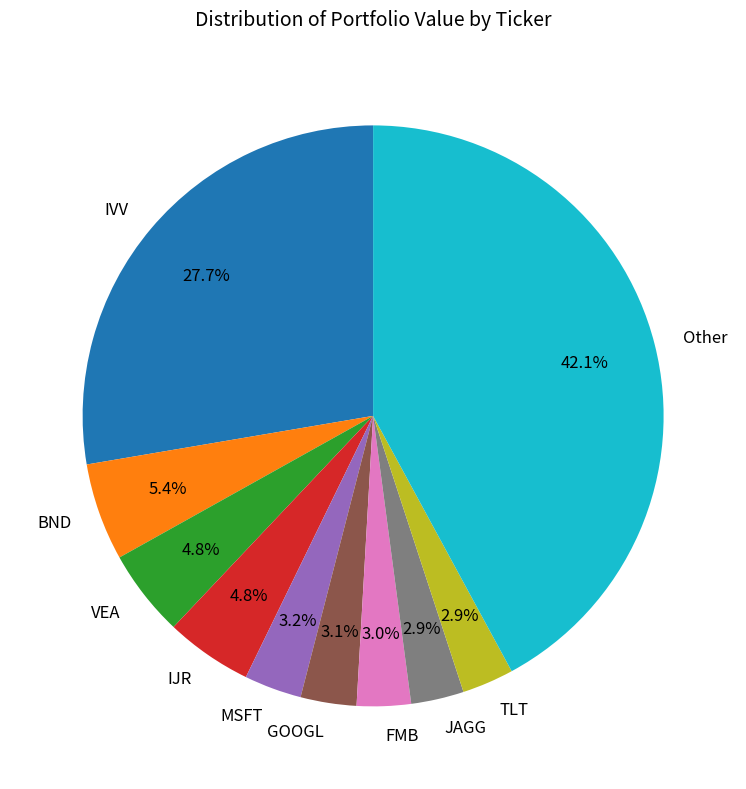

To the nearest percent, what is the average slice percentage?

10%